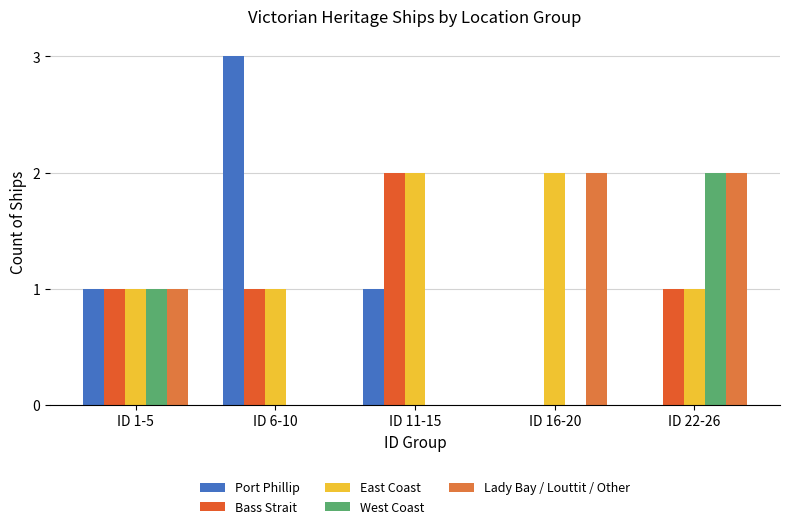

True or false: Port Phillip has a value of 3 at ID 6-10.

True